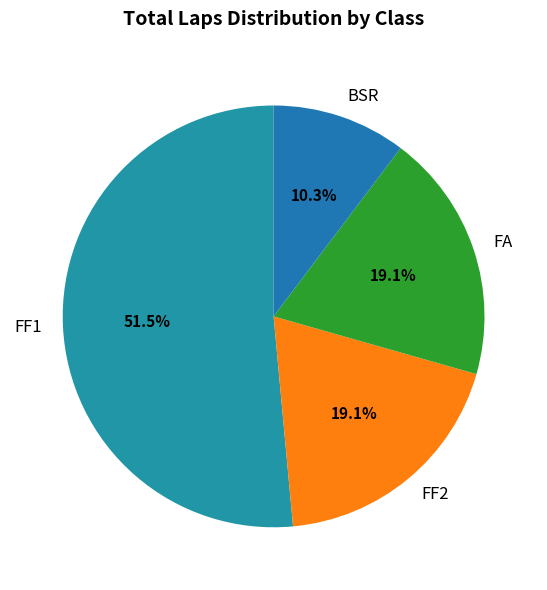

Is there a majority slice in this chart?

Yes